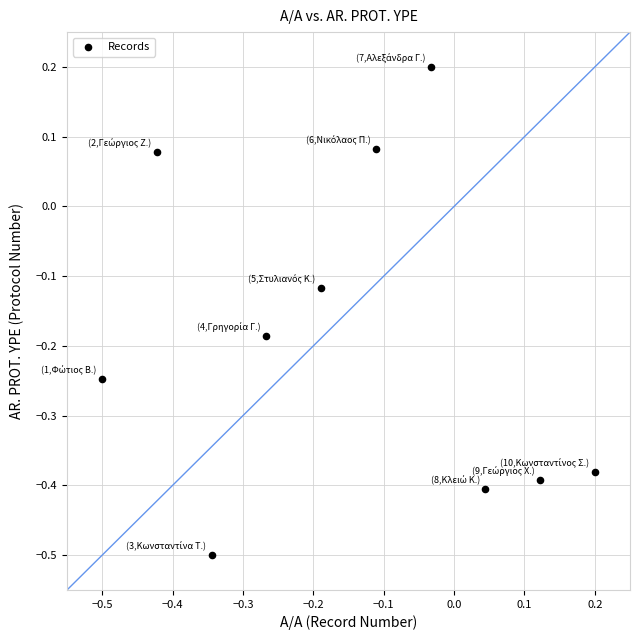

What is the range of Y values (max minus min)?

0.7